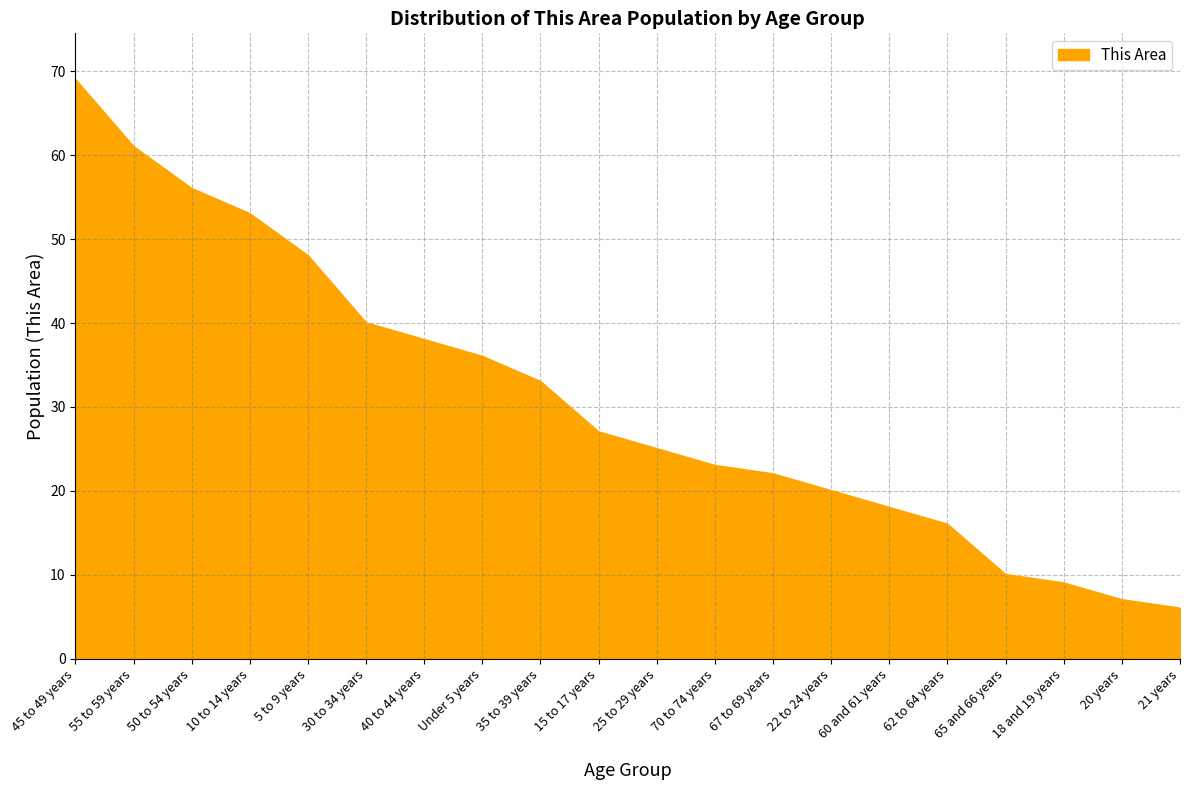

True or false: the data shows 7 at 20 years.

True